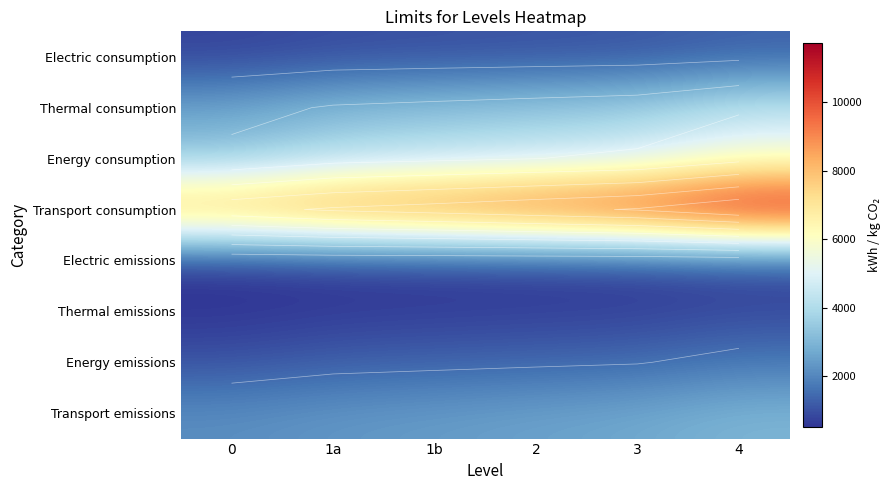

Is the value of Transport emissions at 4 greater than the value of Energy emissions at 2?

Yes